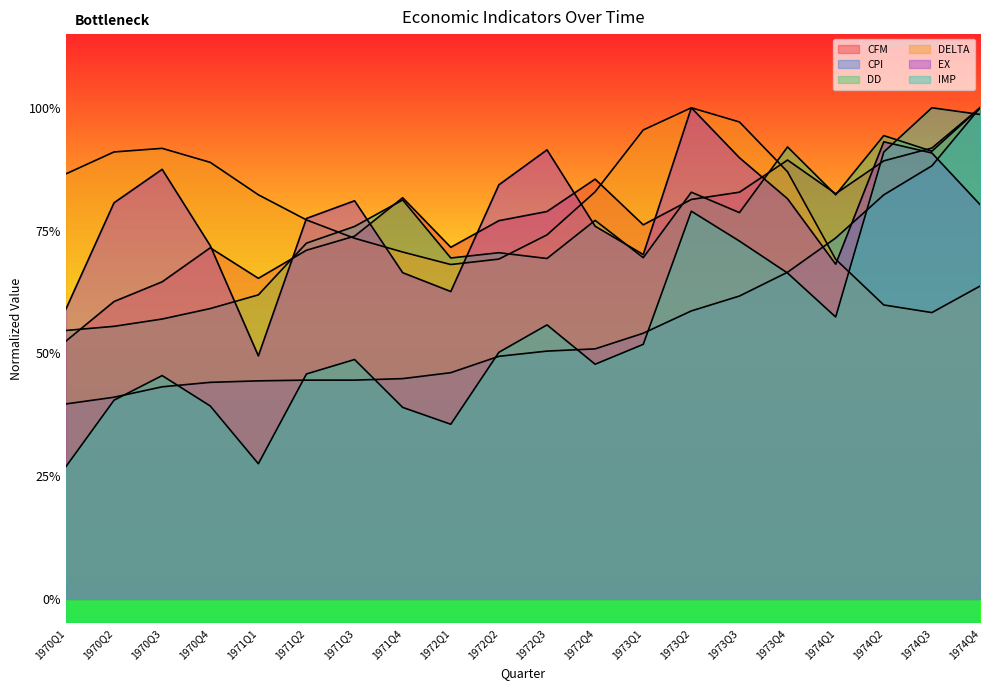

List the labels in order of IMP value, largest first.

1974Q3, 1974Q4, 1974Q2, 1973Q2, 1973Q3, 1973Q4, 1974Q1, 1972Q3, 1973Q1, 1972Q2, 1971Q3, 1972Q4, 1971Q2, 1970Q3, 1970Q2, 1970Q4, 1971Q4, 1972Q1, 1971Q1, 1970Q1